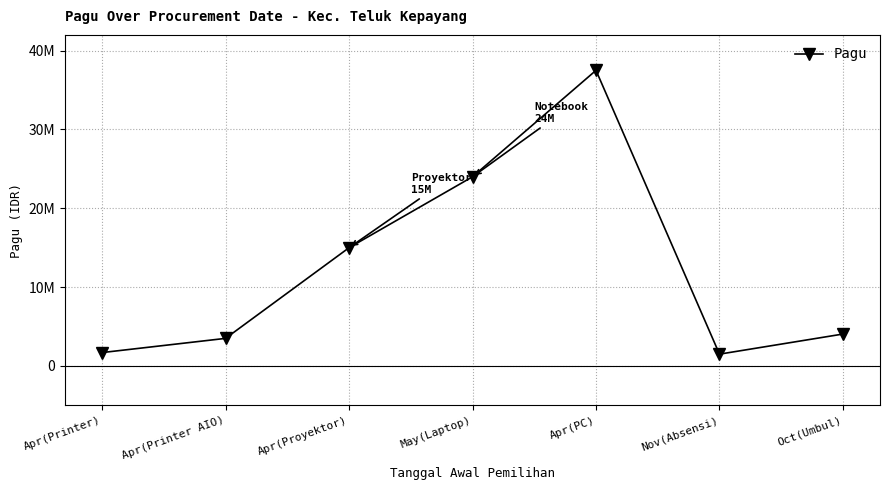

What is the maximum value shown in the chart?

37500000